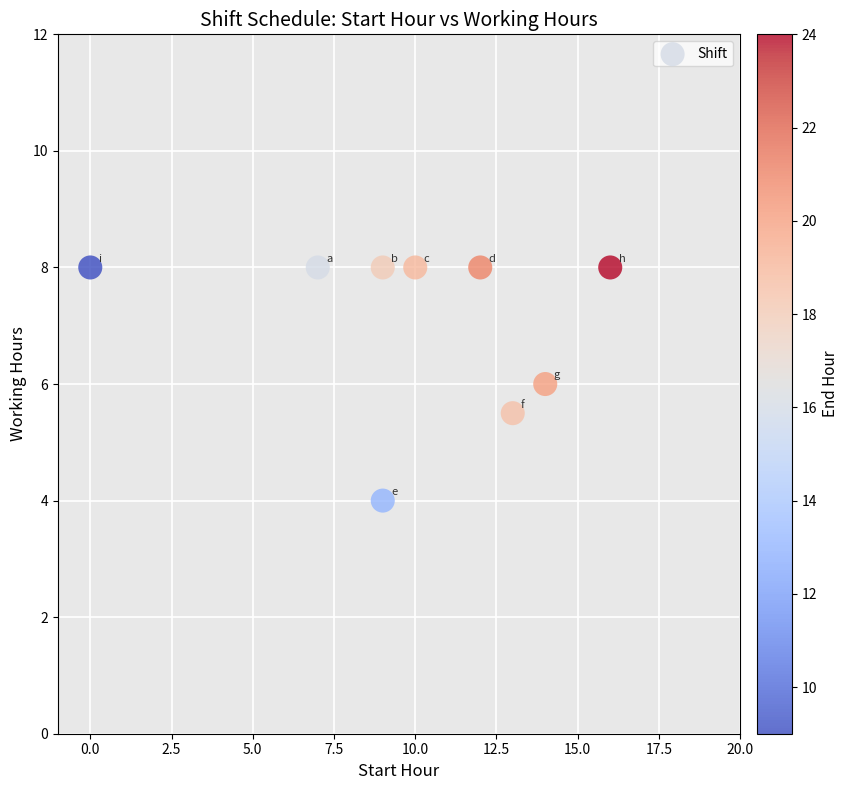

What is the average Y value?

7.1